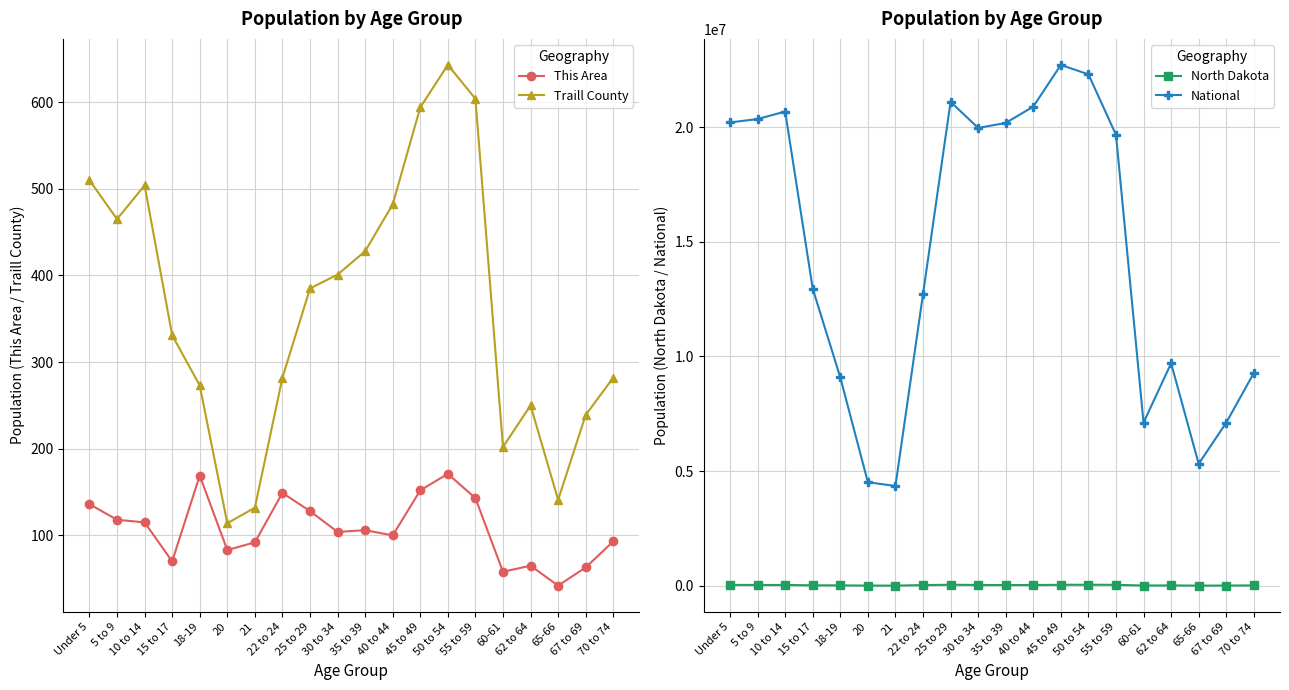

What is the lowest value of the North Dakota series?

11302